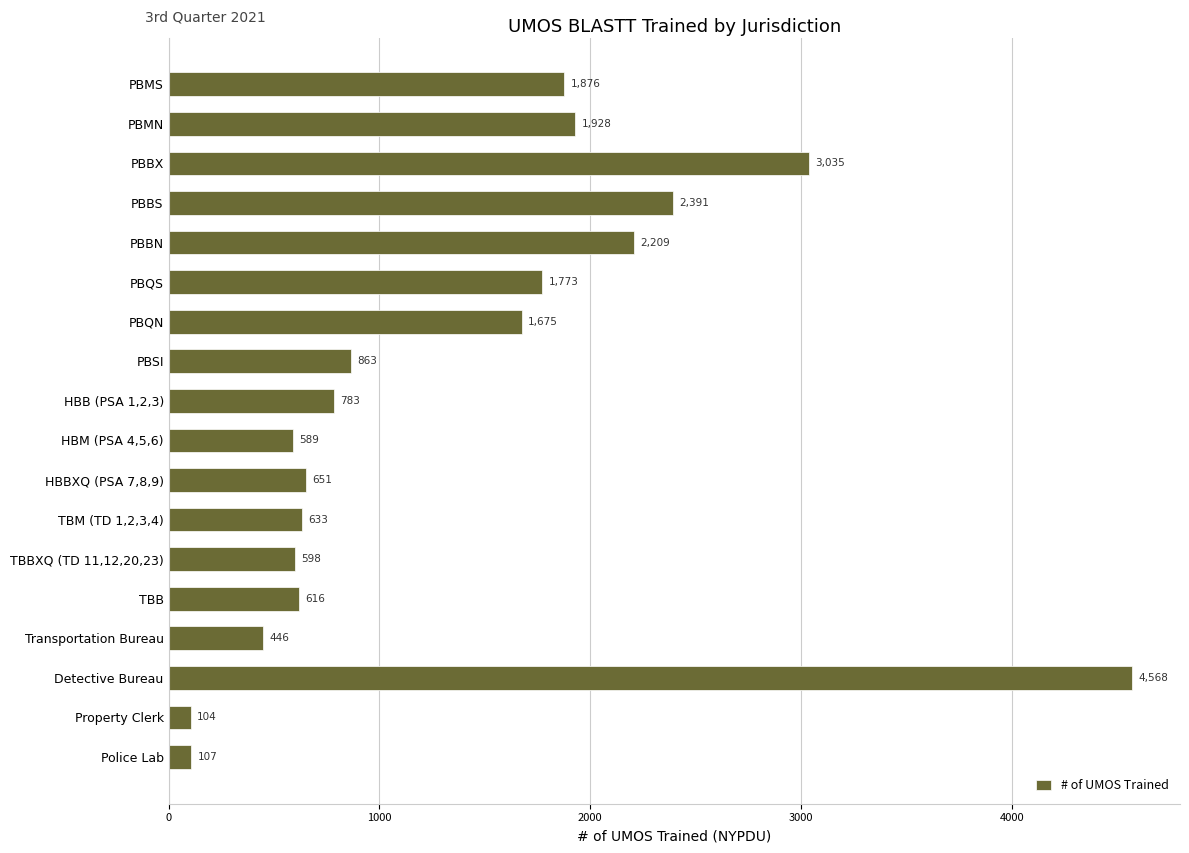

What is the ratio of the value at HBM (PSA 4,5,6) to the value at PBSI?

0.7